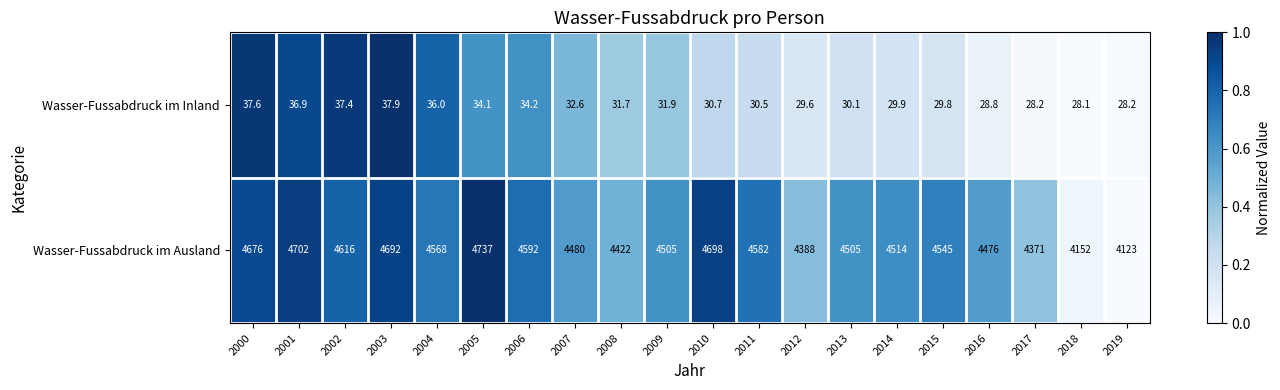

Between 2003 and 2012, which series saw the biggest shift?

Wasser-Fussabdruck im Ausland